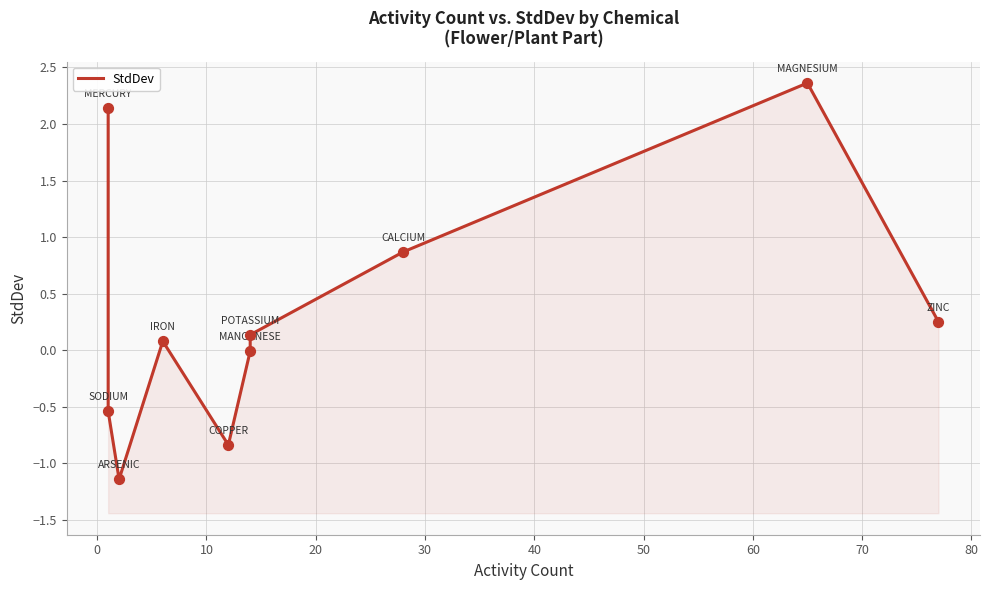

Between 40 and 80, which is larger?

80